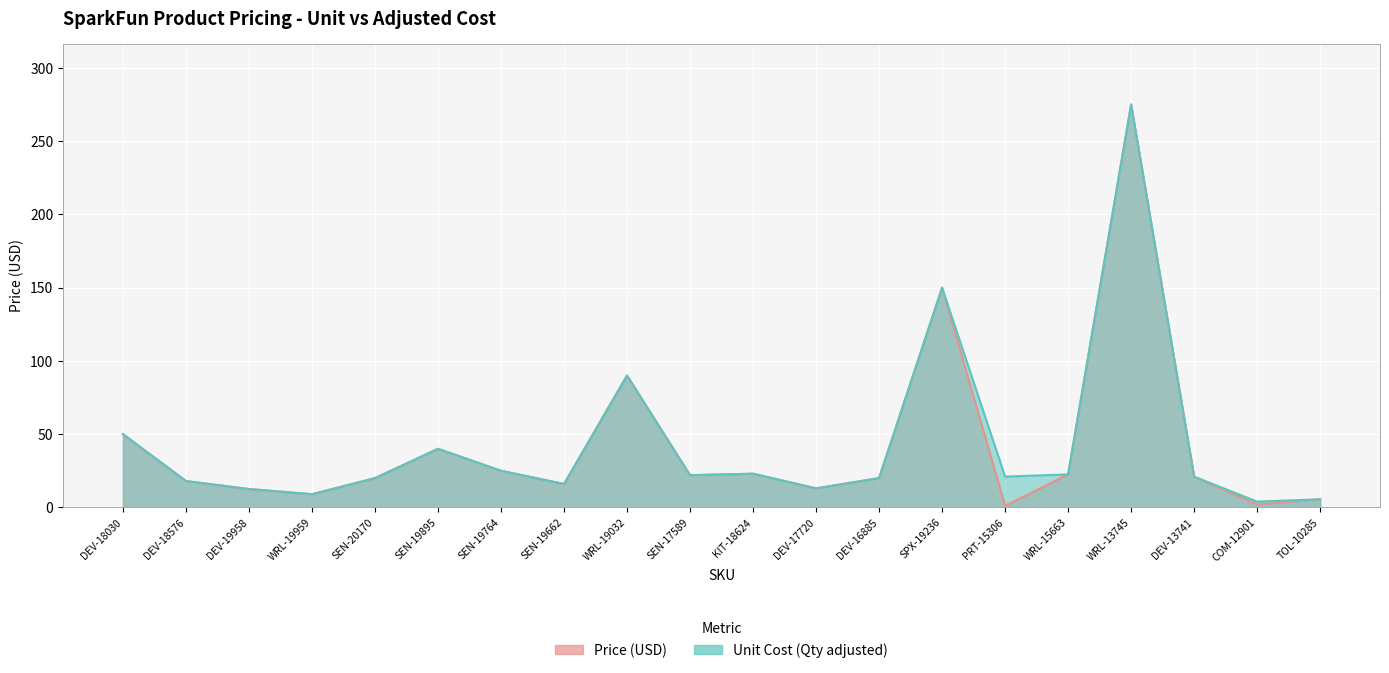

List the series in order of their peak value, highest first.

Price (USD), Unit Cost (Qty adjusted)